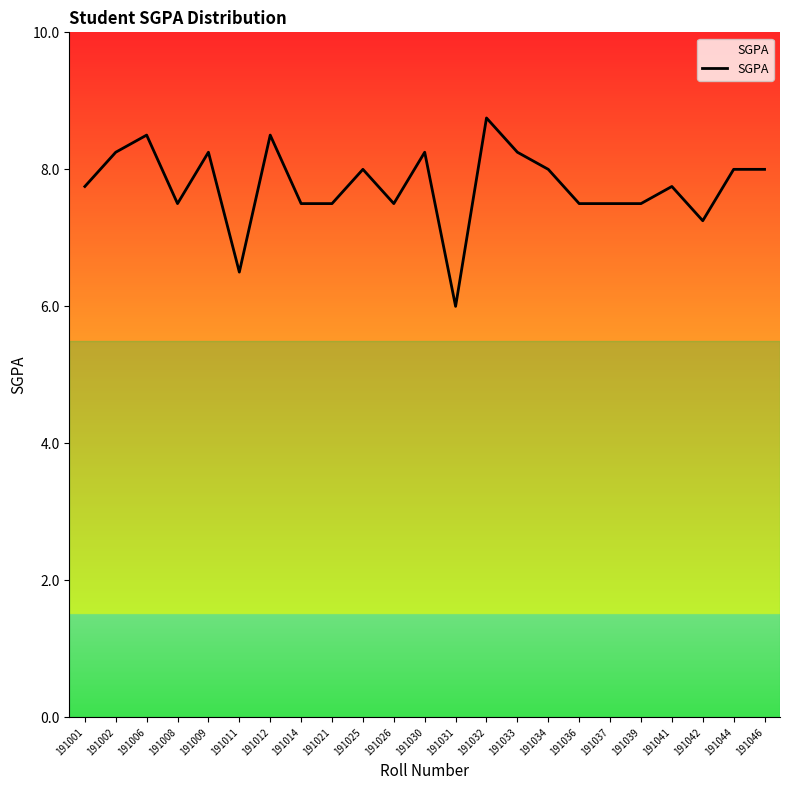

Is it true that the value at 191001 is 5.3?

False